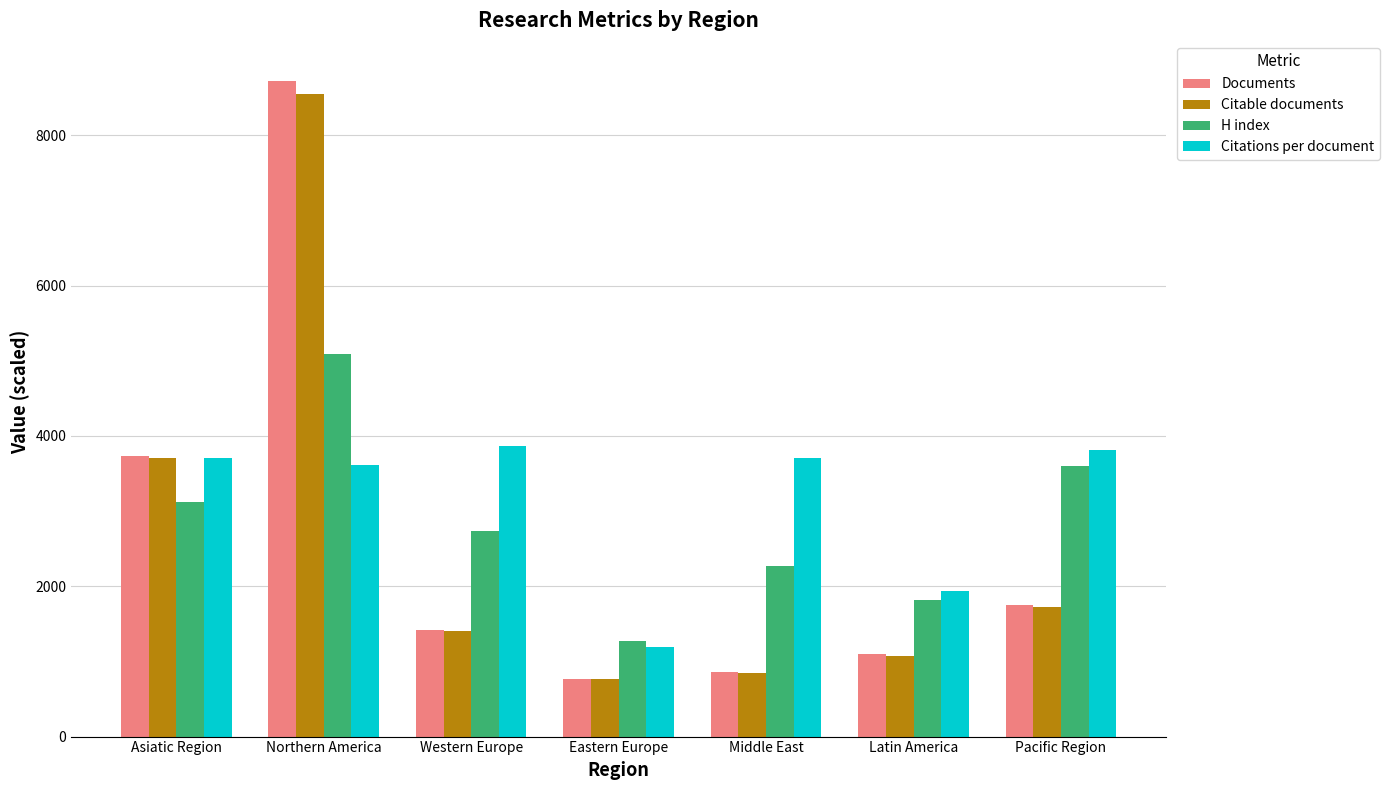

Is it true that Citable documents equals 1398.1 at Western Europe?

True